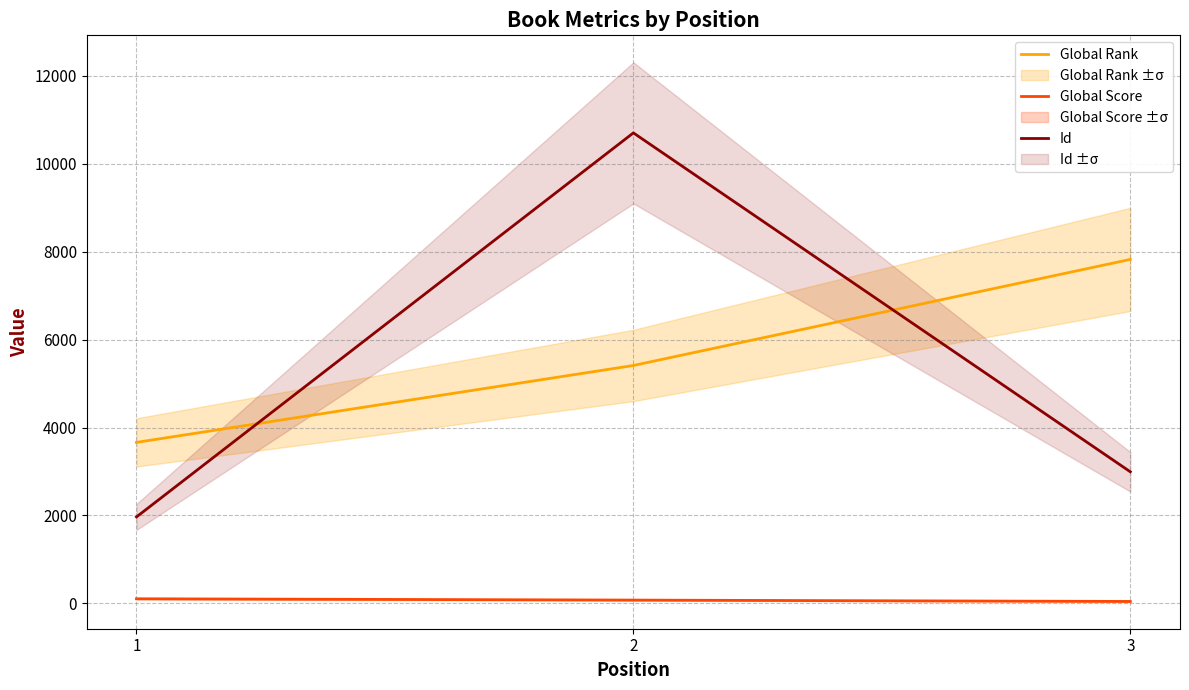

True or false: Global Rank has a value of 5413 at 2.

True